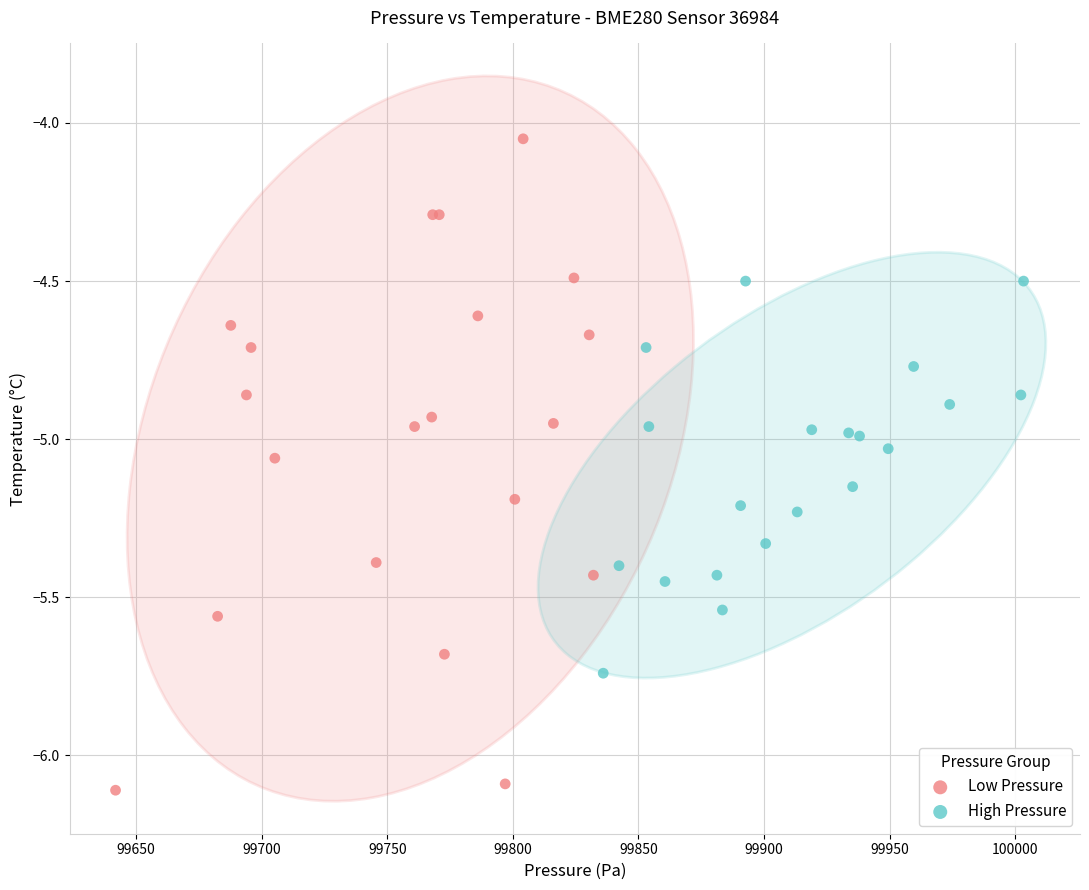

Which series reaches the minimum Y coordinate?

Low Pressure